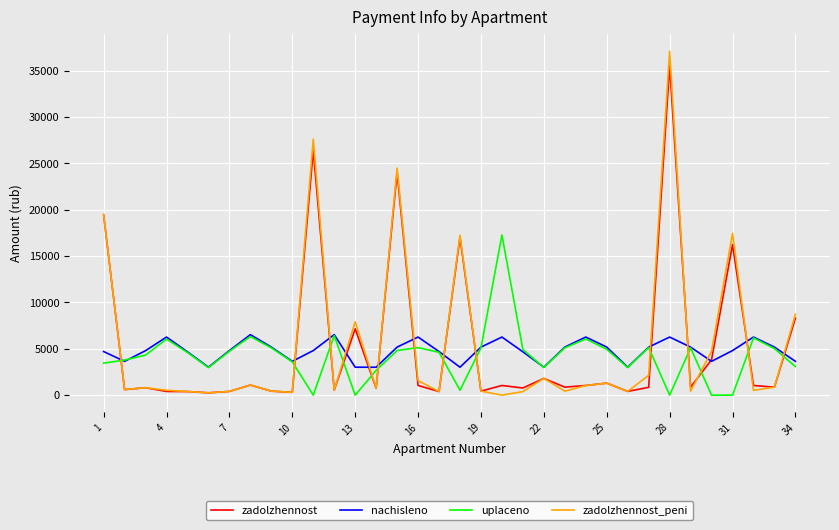

What is the average value of the zadolzhennost series?

5196.6